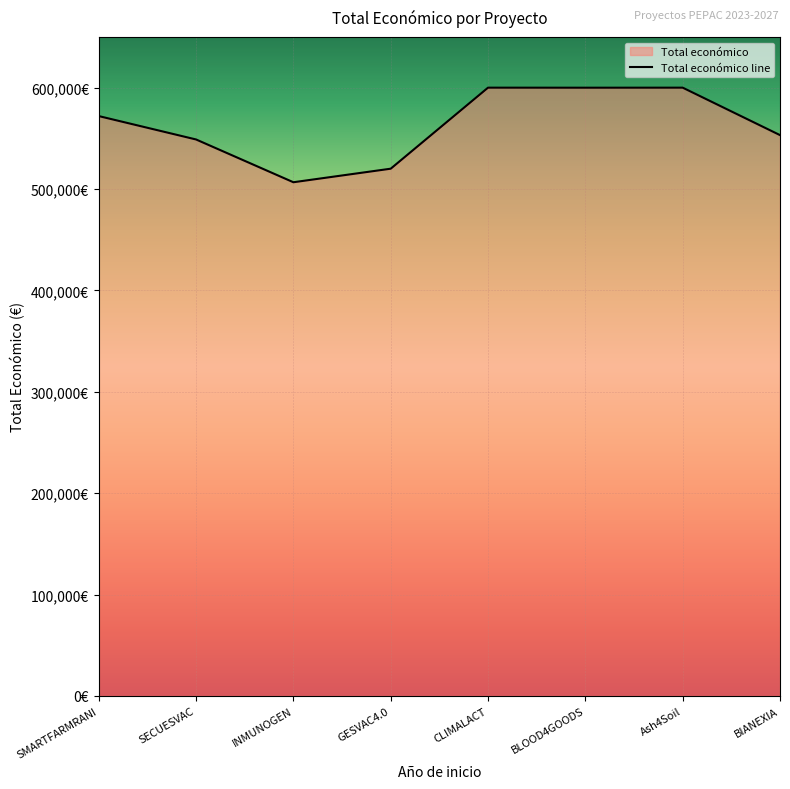

Reading left to right, extract all data points from this chart.

571965	548889	506703	520062	600000	599960	600000	553196